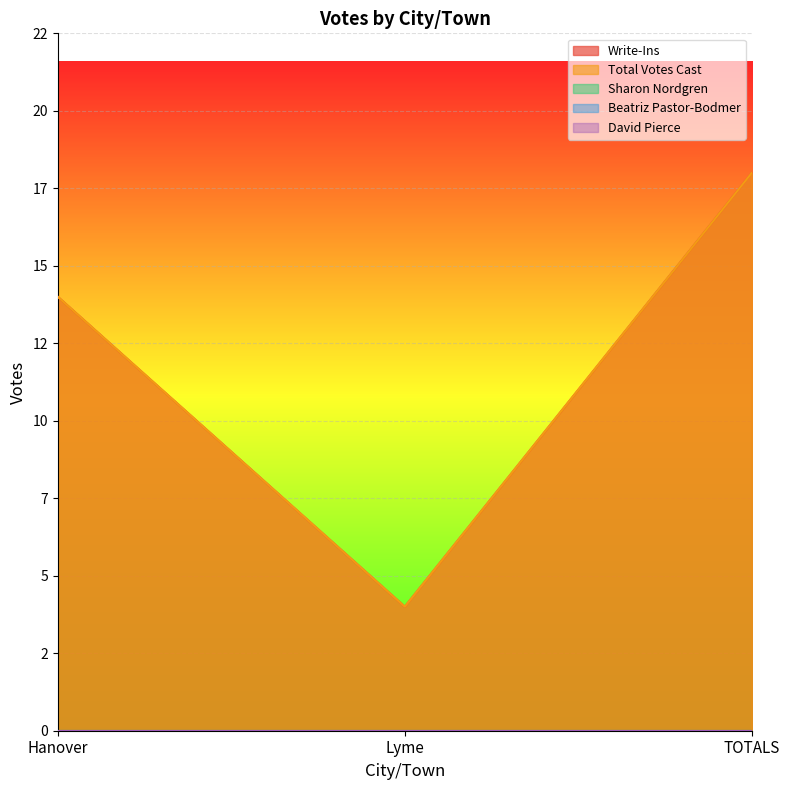

At how many categories does at least one series exceed 13?

2